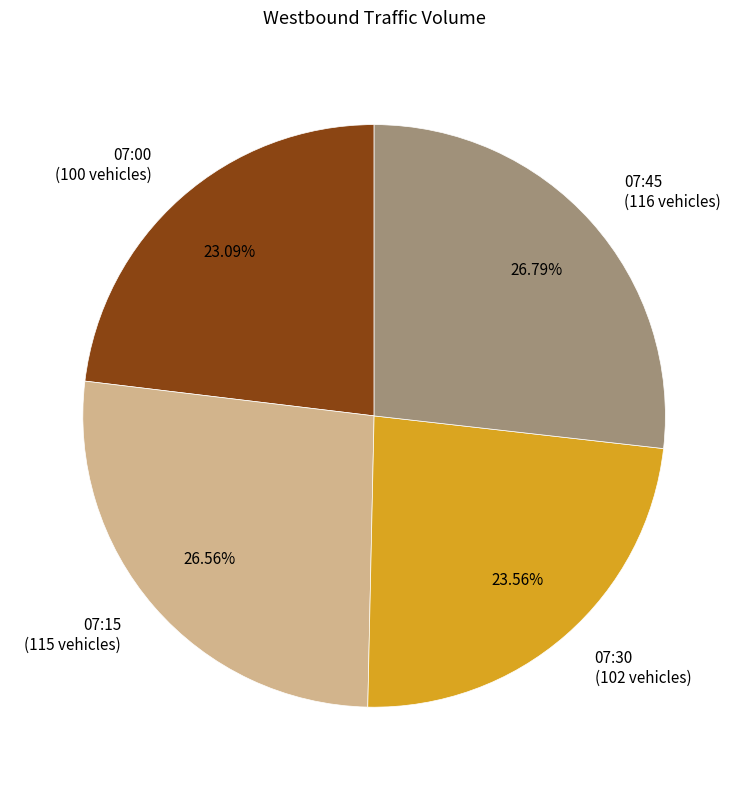

Combined, do 07:30 (102 vehicles) and 07:15 (115 vehicles) account for over 50%?

Yes